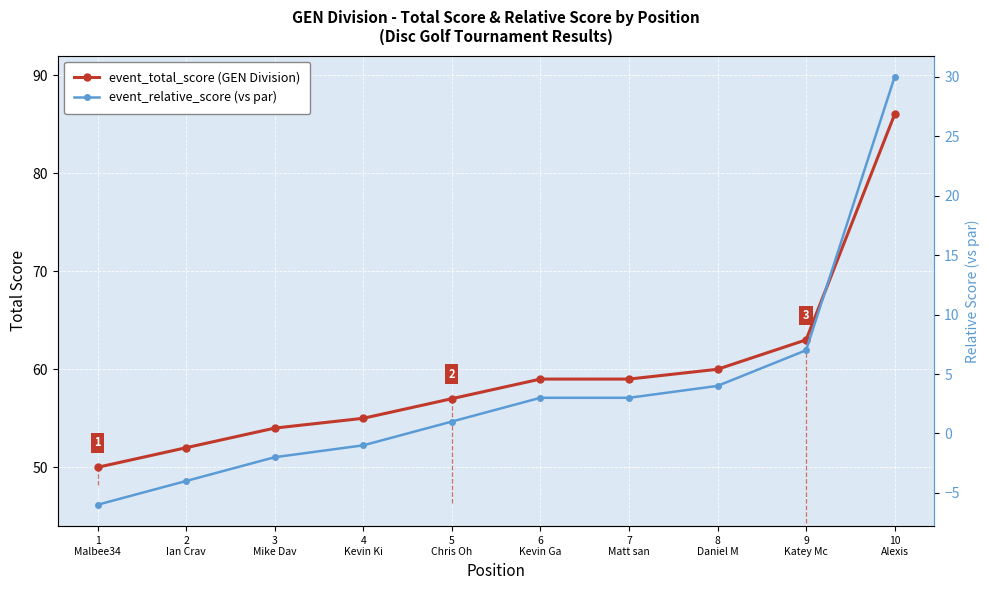

What is the minimum value shown in the chart?

-6